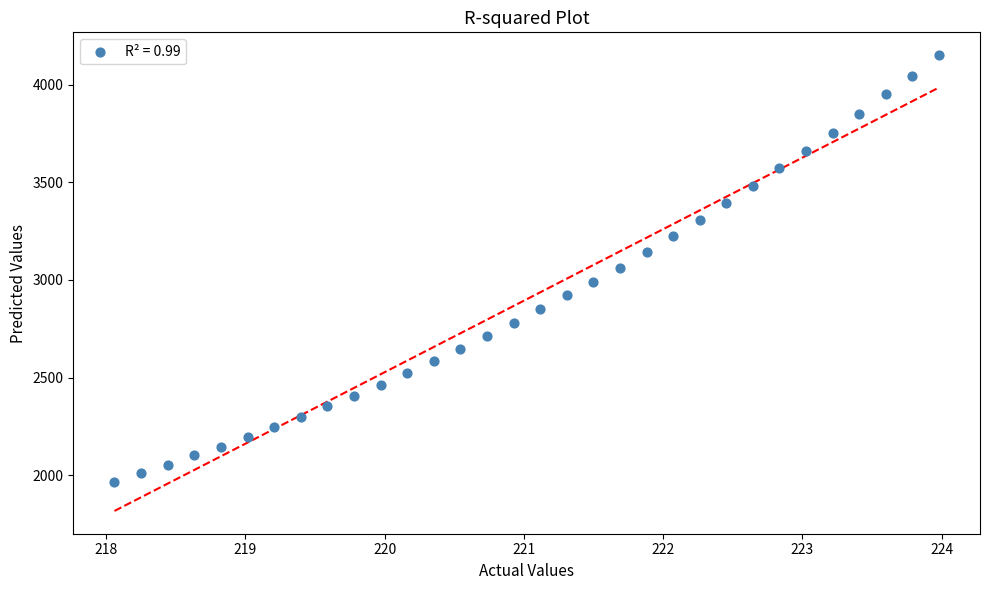

What is the range of X values (max minus min)?

5.9